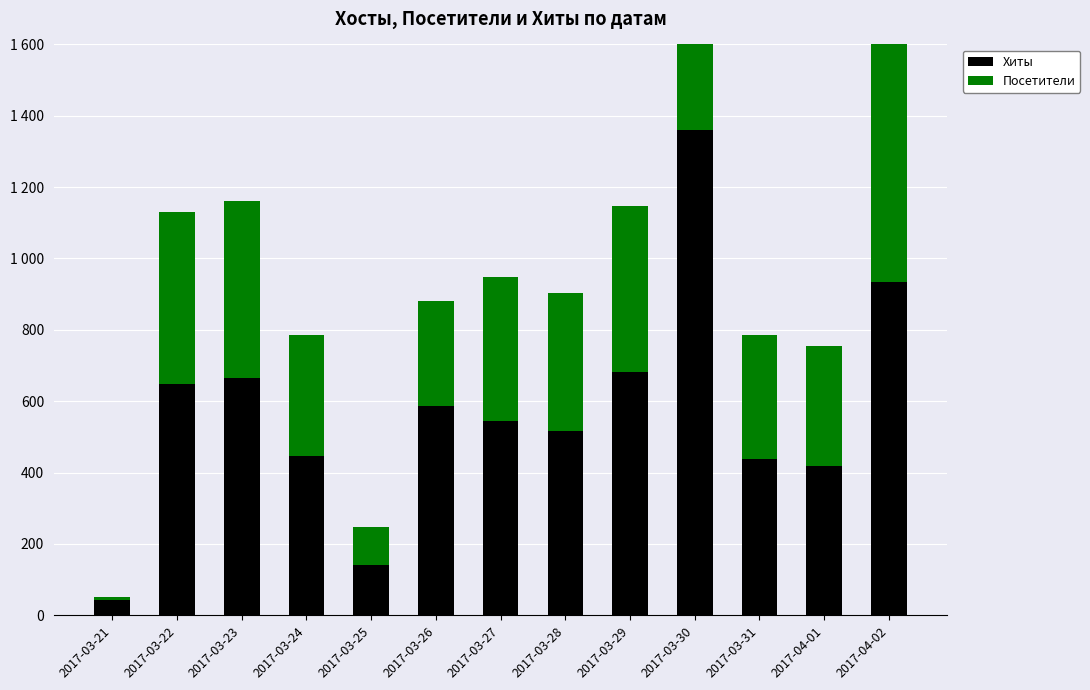

The value of Посетители at 2017-03-22 is 481. True or false?

True